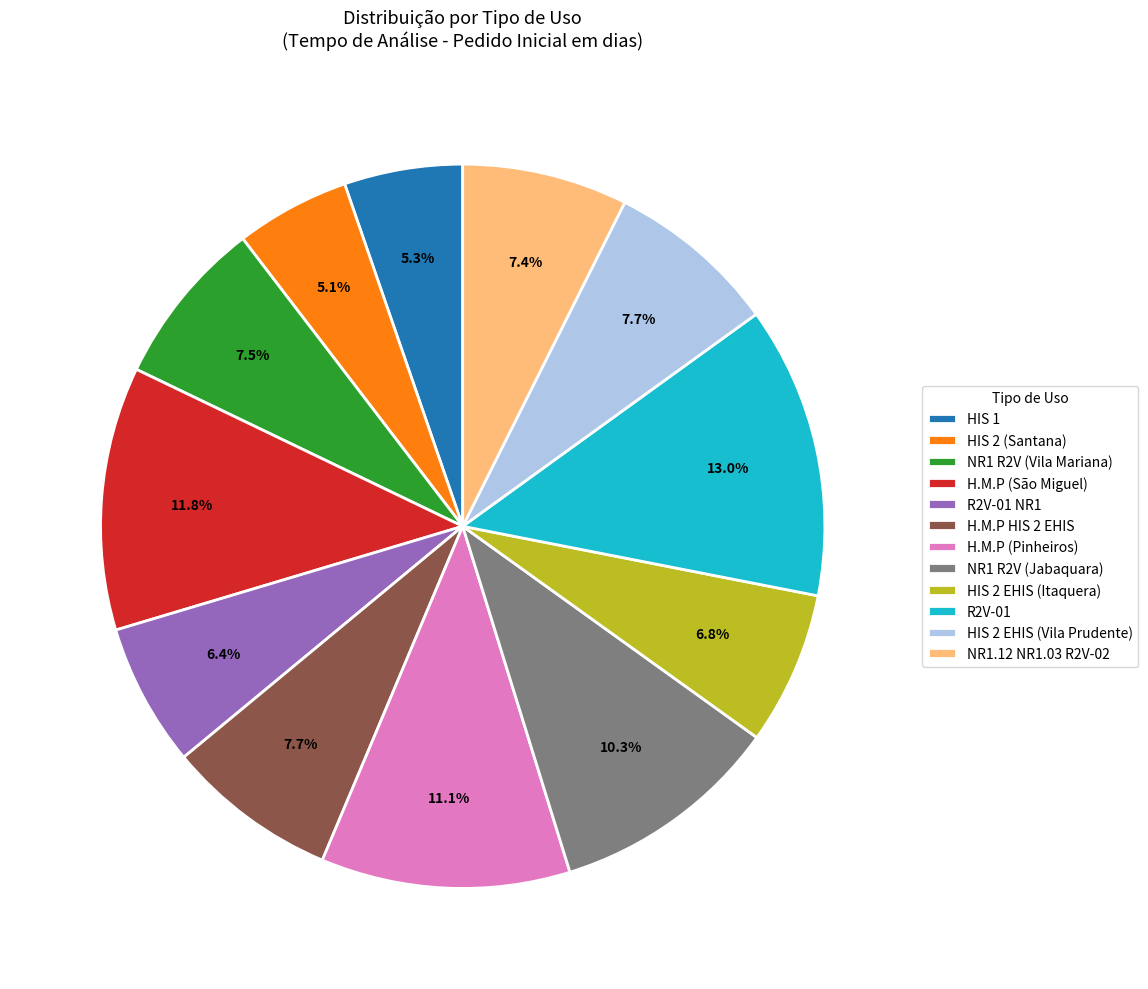

What percentage is the R2V-01 slice, to the nearest percent?

13%